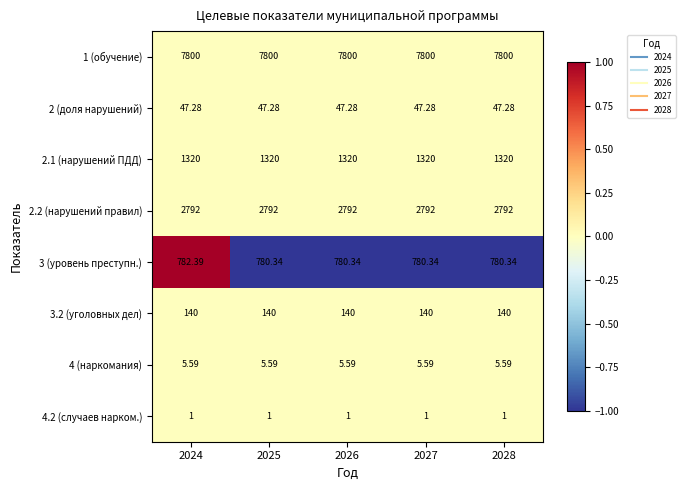

Is the value of 2 (доля нарушений) at 2026 greater than the value of 3.2 (уголовных дел) at 2025?

No